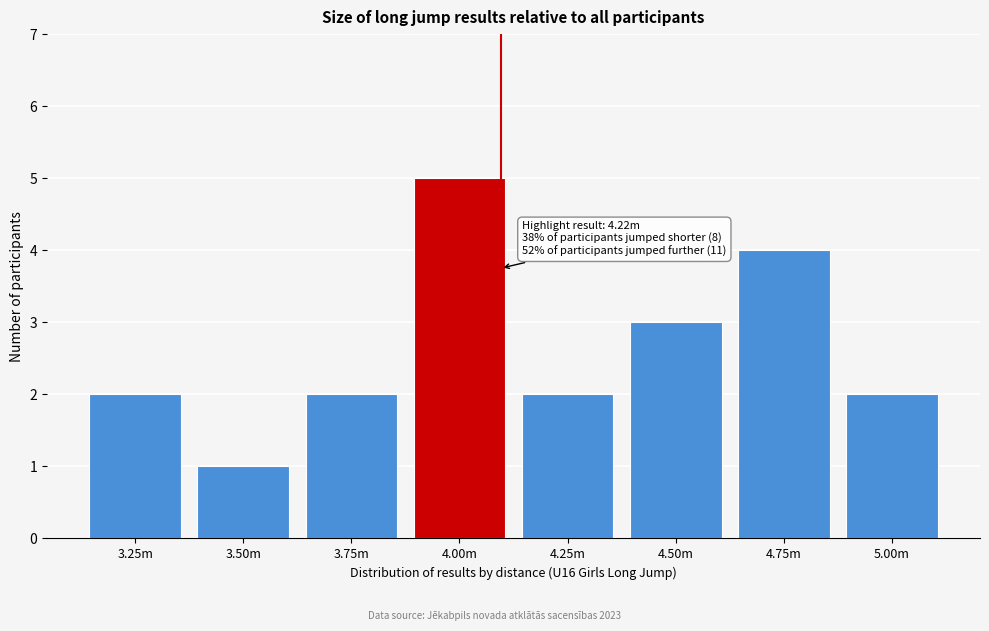

Reading left to right, extract all data points from this chart.

3.25m=2	3.50m=1	3.75m=2	4.00m=5	4.25m=2	4.50m=3	4.75m=4	5.00m=2